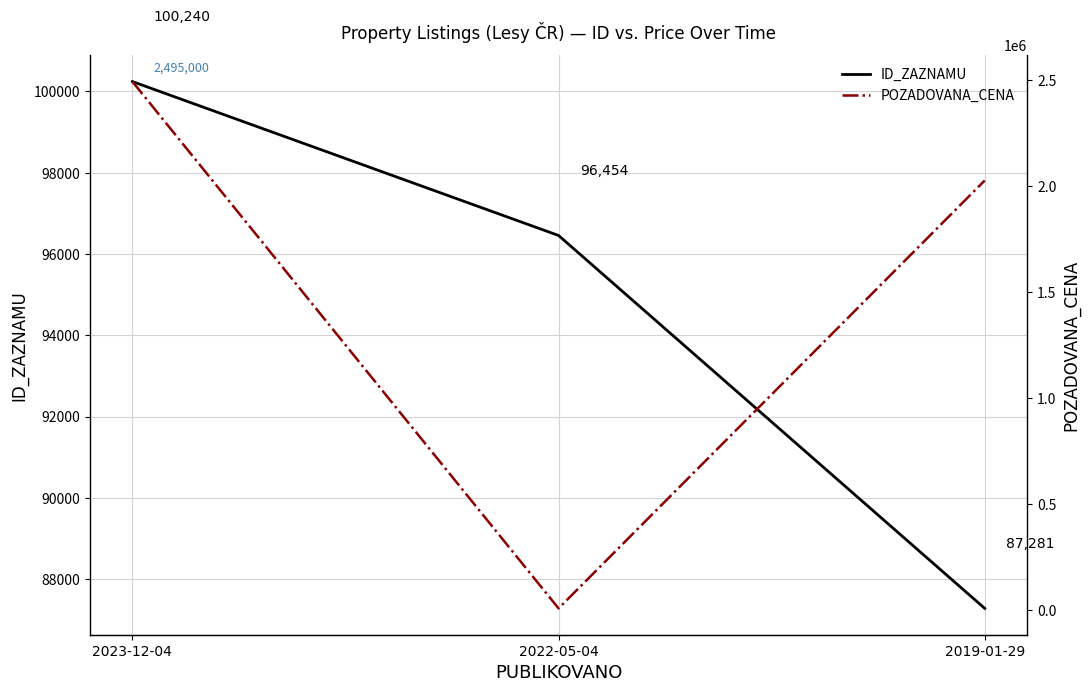

What are all the series names shown in the legend?

ID_ZAZNAMU, POZADOVANA_CENA